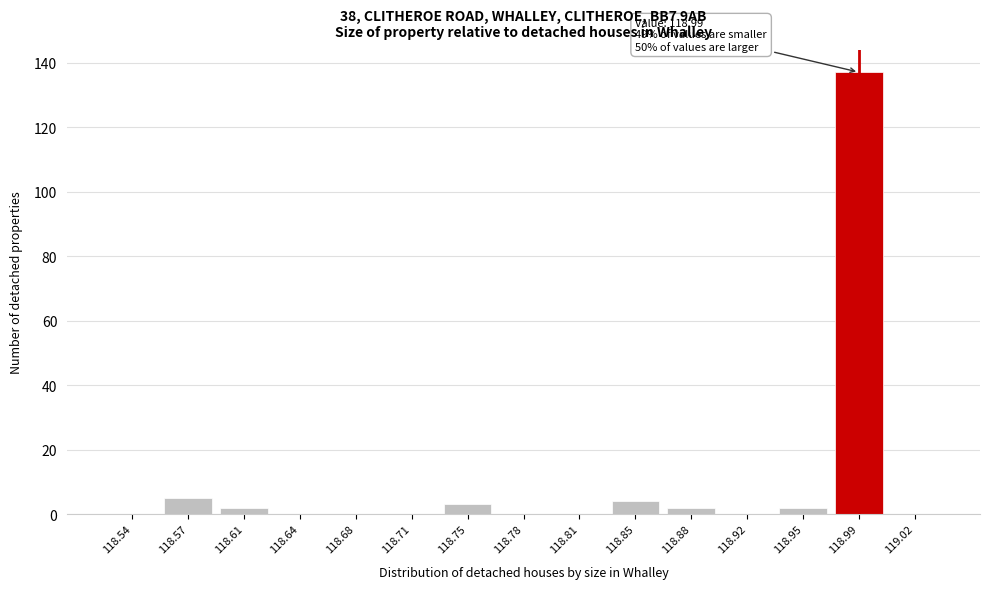

Reading left to right, extract all data points from this chart.

118.54=0	118.57=5	118.61=2	118.64=0	118.68=0	118.71=0	118.75=3	118.78=0	118.81=0	118.85=4	118.88=2	118.92=0	118.95=2	118.99=137	119.02=0